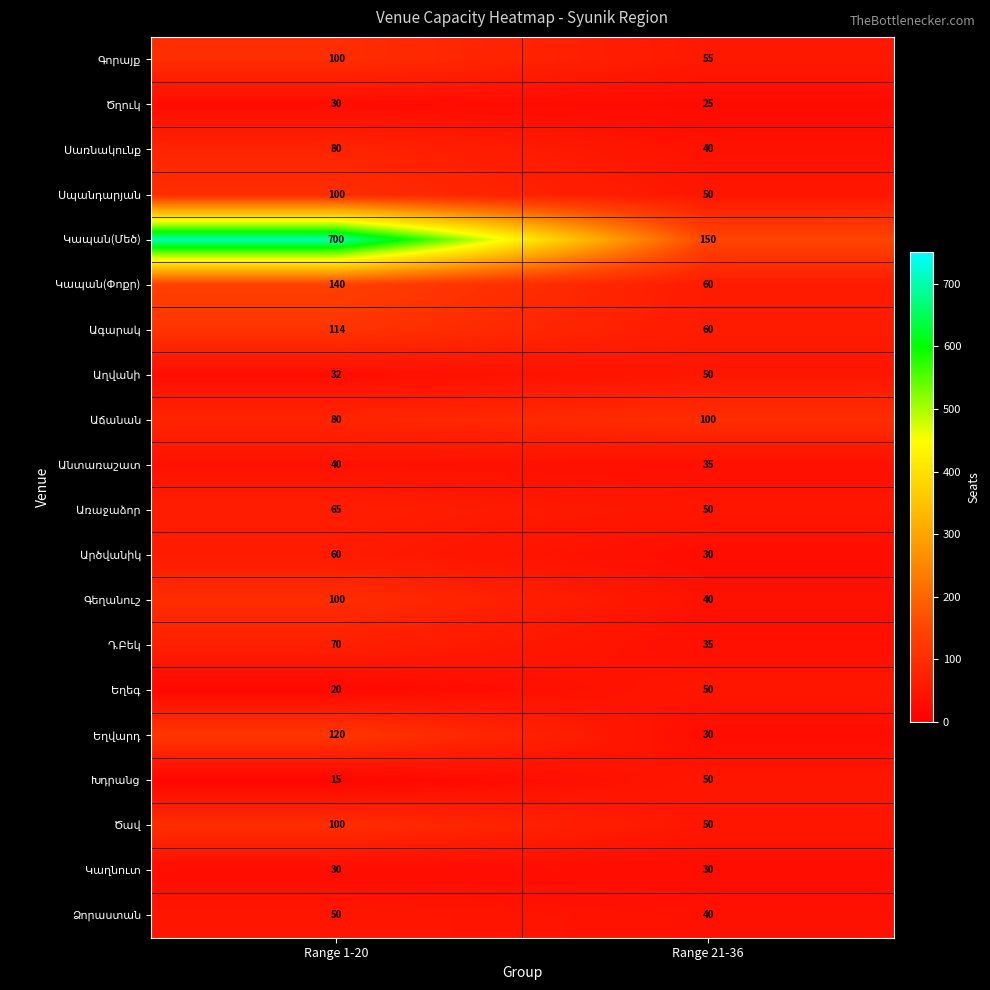

Which label corresponds to the largest value in the chart?

Range 1-20